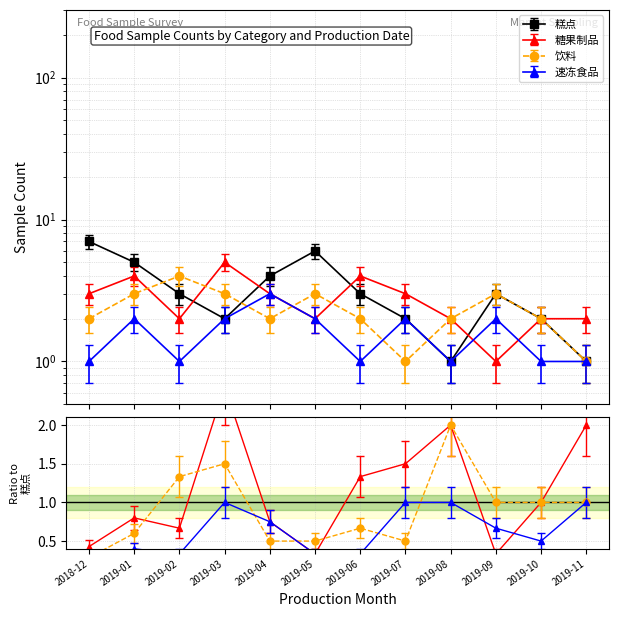

Count the 速冻食品 values in the range 1 to 2.

11